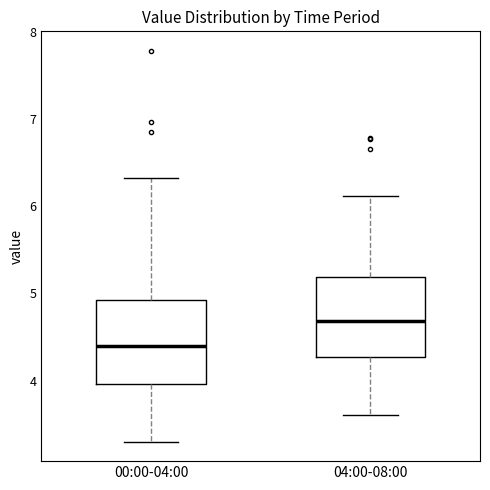

Reading left to right, read every box against the y-axis: the position of its median line, the range the box covers, and the ends of its whiskers. The values are not printed on the chart, so give them approximately, as read against the axis.

00:00-04:00: median 4.4, box 4.0 to 4.9, whiskers 3.3 to 6.3
04:00-08:00: median 4.7, box 4.3 to 5.2, whiskers 3.6 to 6.1